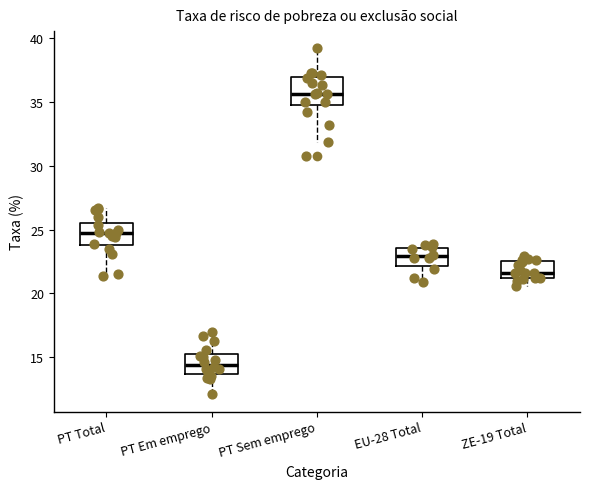

Where does the upper whisker of the box for PT Total end on the y-axis? The values are not printed on the chart, so give them approximately, as read against the axis.

26.5